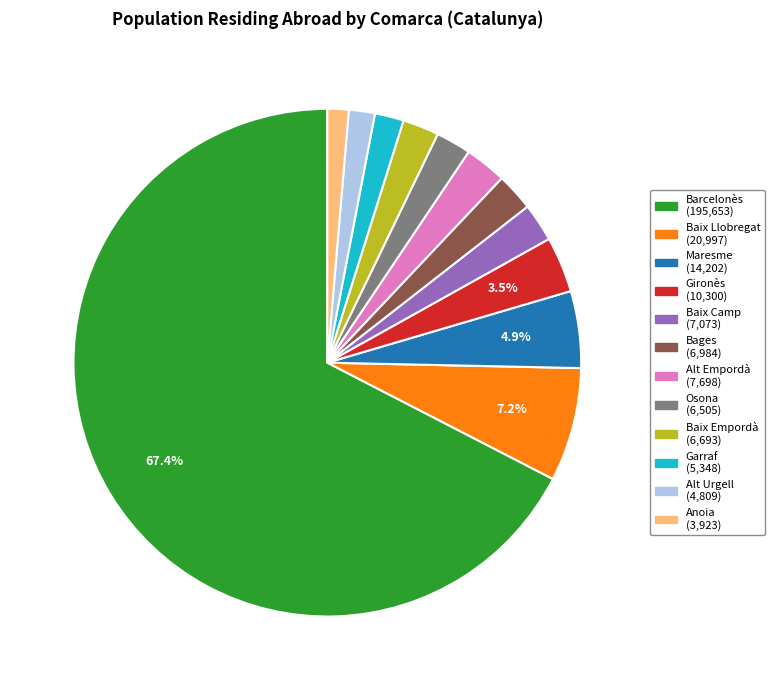

What is the ratio of the value at Garraf to the value at Osona?

0.8